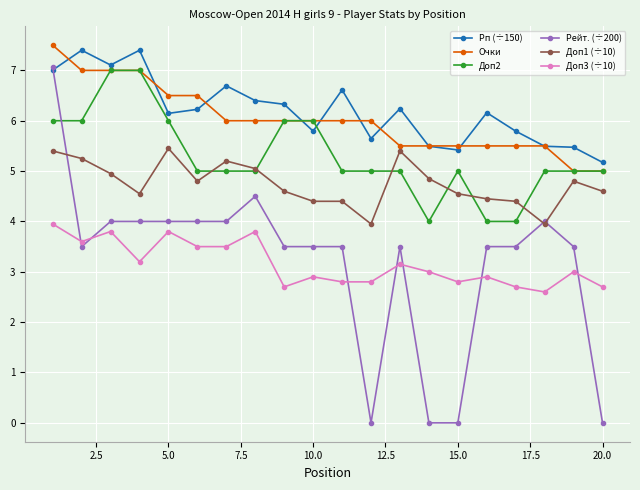

Which series has the widest spread of values?

Рейт. (÷200)